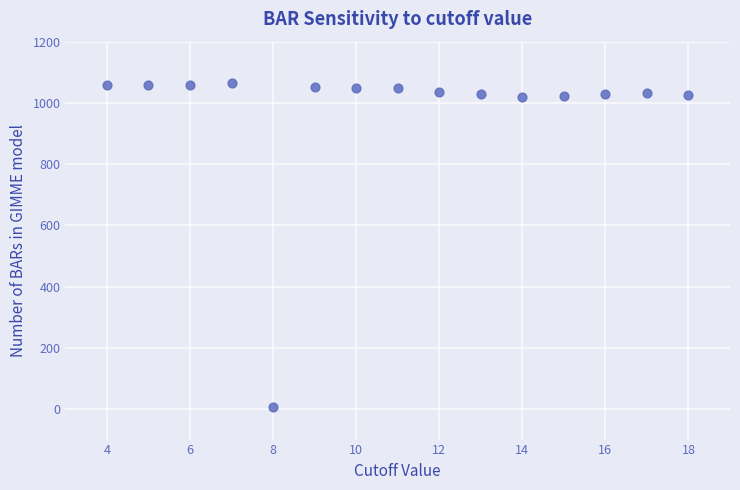

What is the range of Y values (max minus min)?

1060